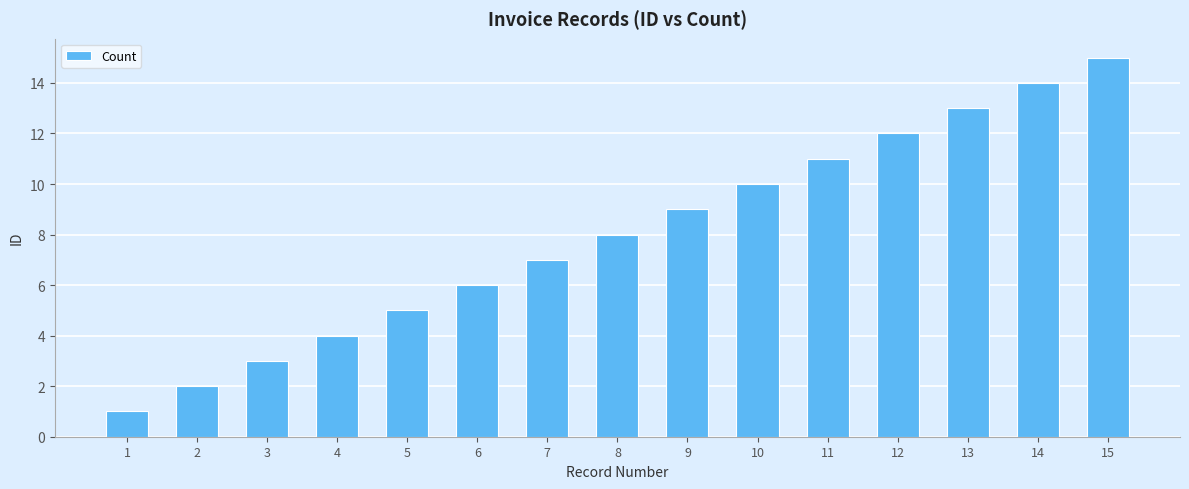

List the labels in order of value, largest first.

15, 14, 13, 12, 11, 10, 9, 8, 7, 6, 5, 4, 3, 2, 1